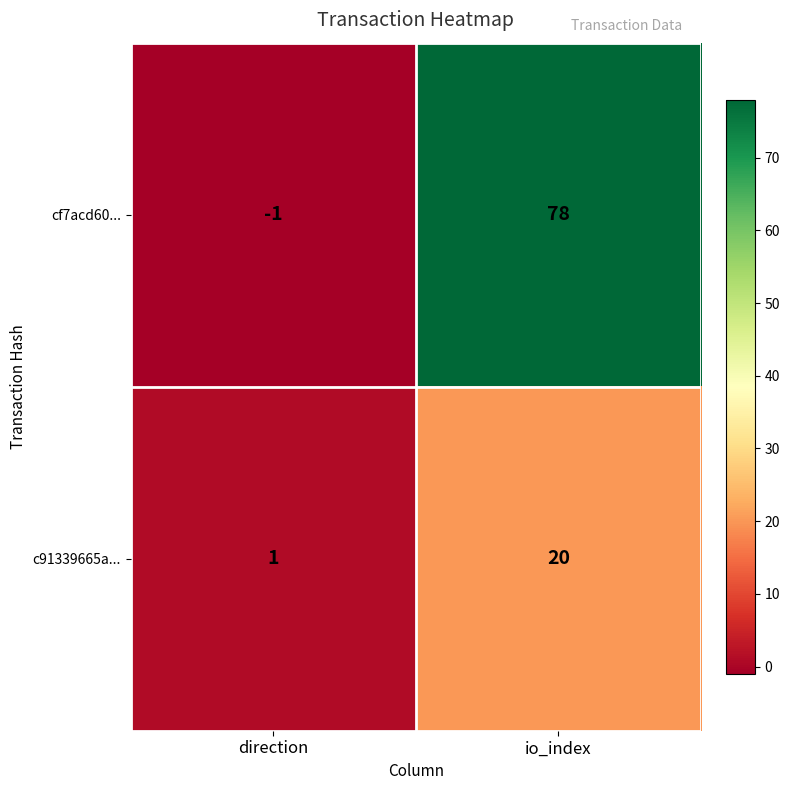

At which category is the sum across all series the highest?

io_index